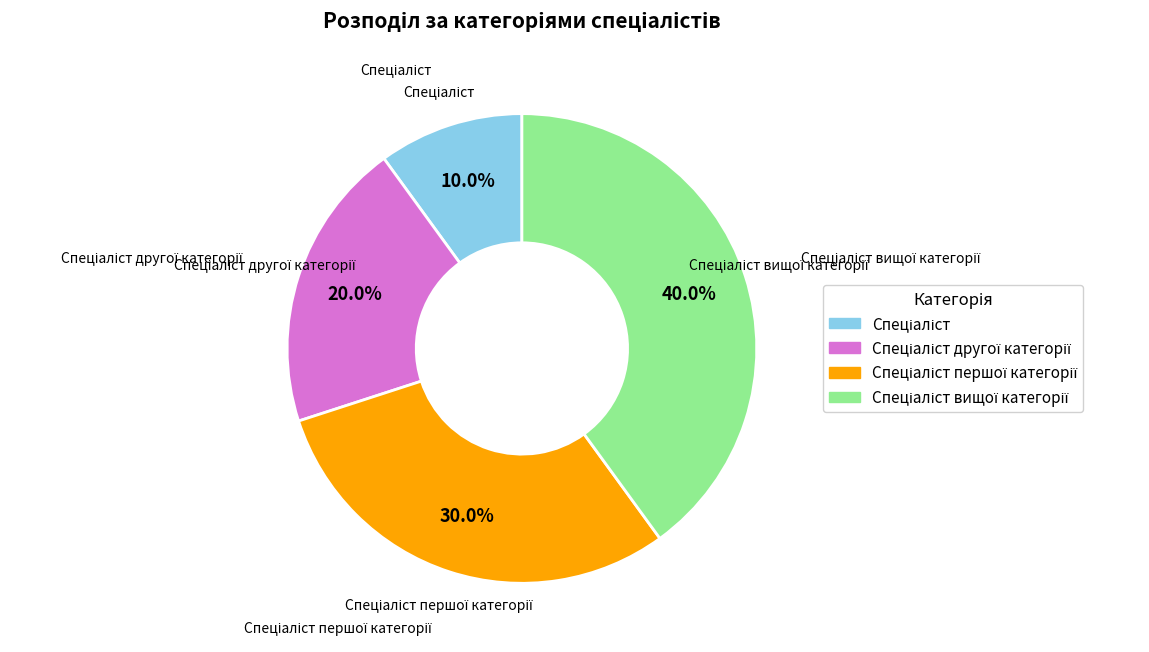

To the nearest percent, what is the difference between the largest and smallest slice percentages?

30%